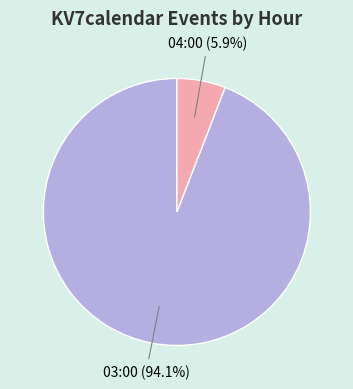

To the nearest percent, what portion does 03:00 represent?

94%